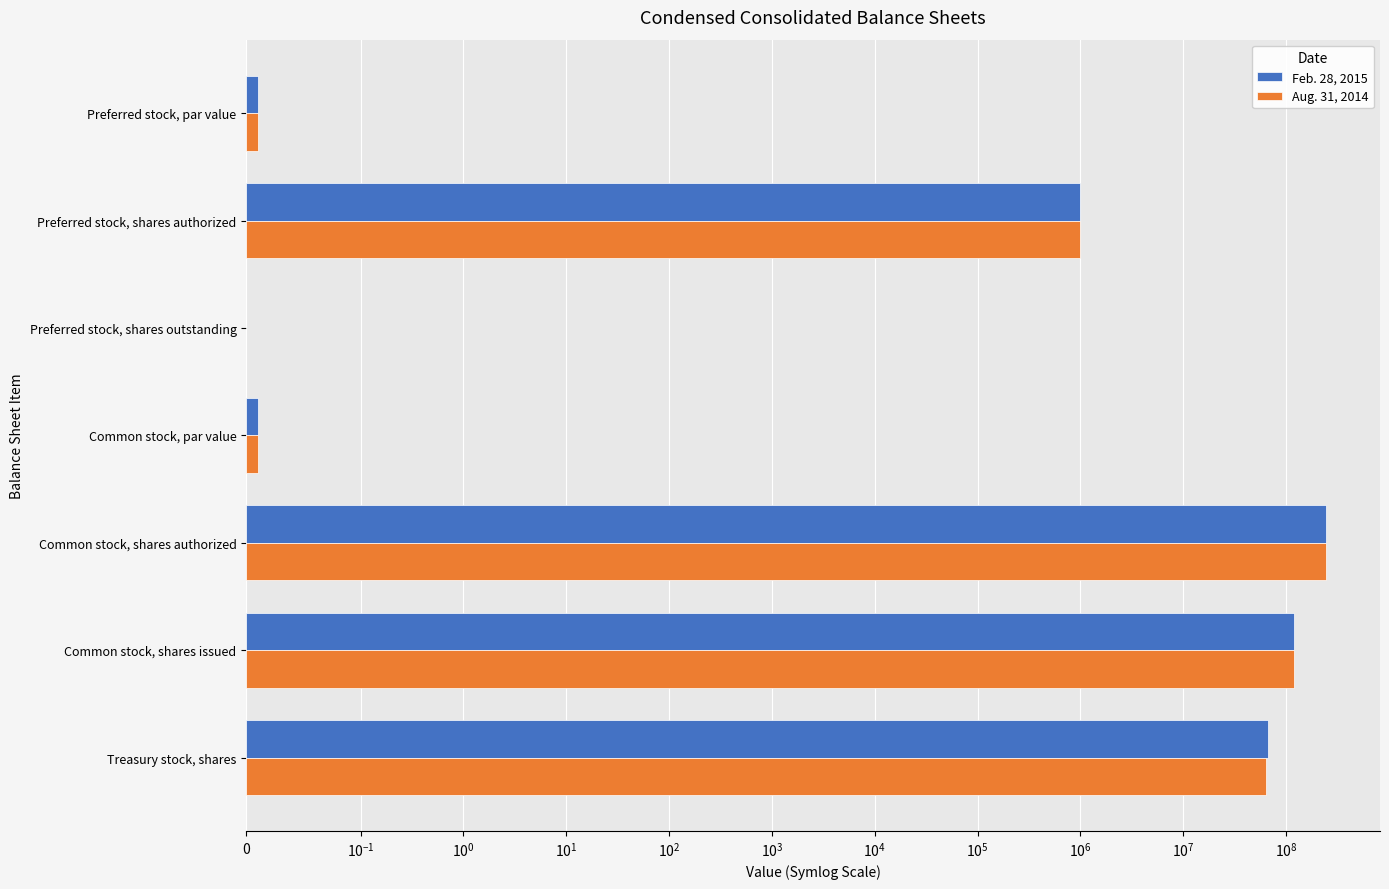

Rank the series by their average value, from lowest to highest.

Aug. 31, 2014, Feb. 28, 2015